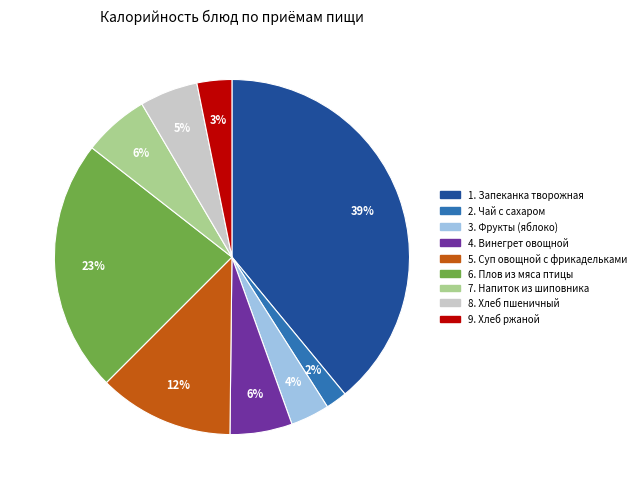

Count the number of slices in the pie.

9